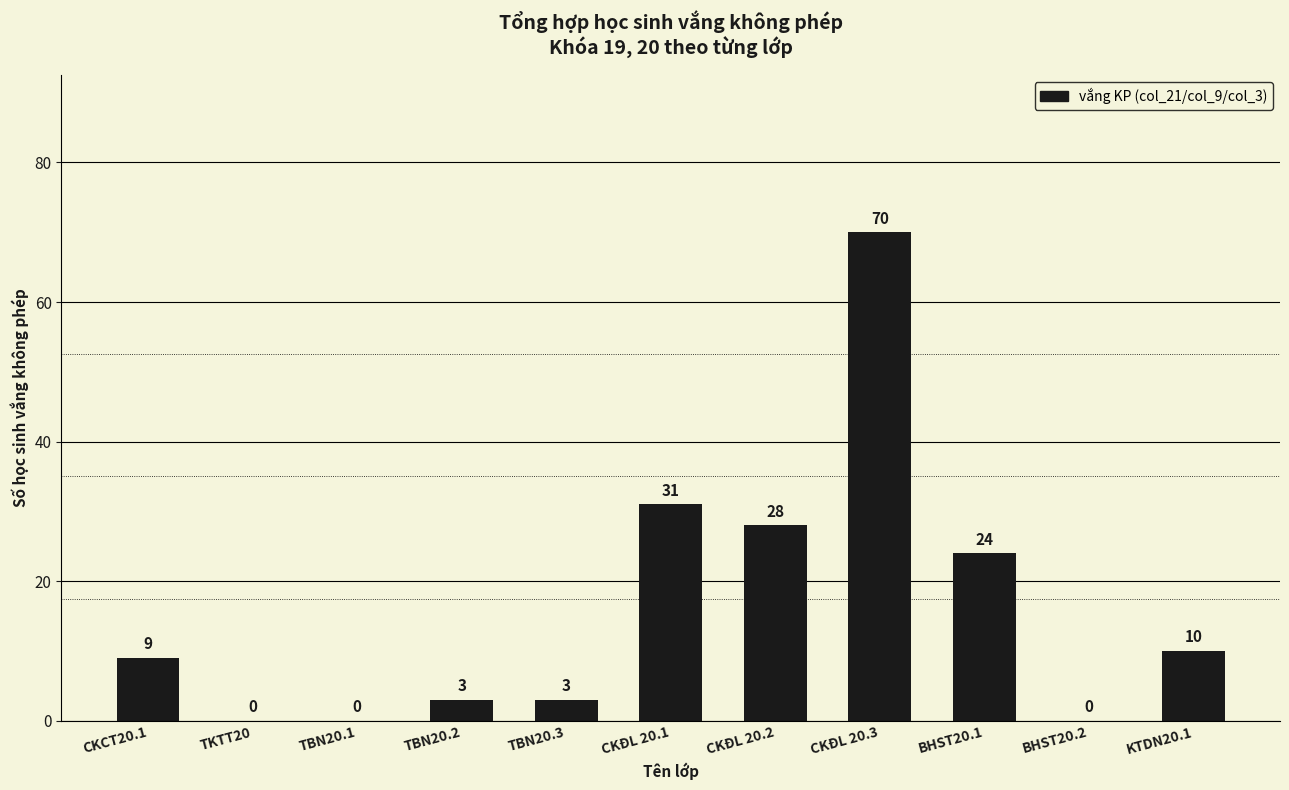

What is the difference between the values at TBN20.2 and CKĐL 20.3?

67